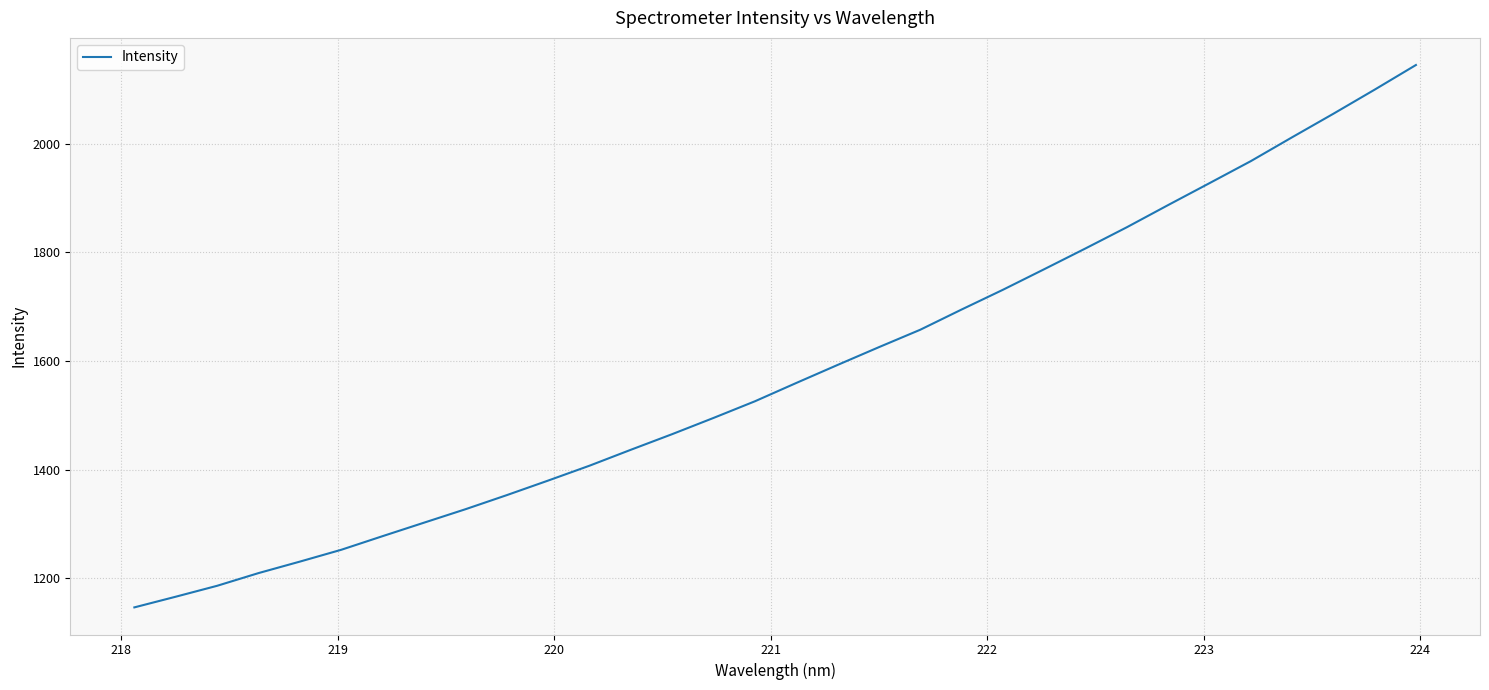

What is the minimum value shown in the chart?

1146.1